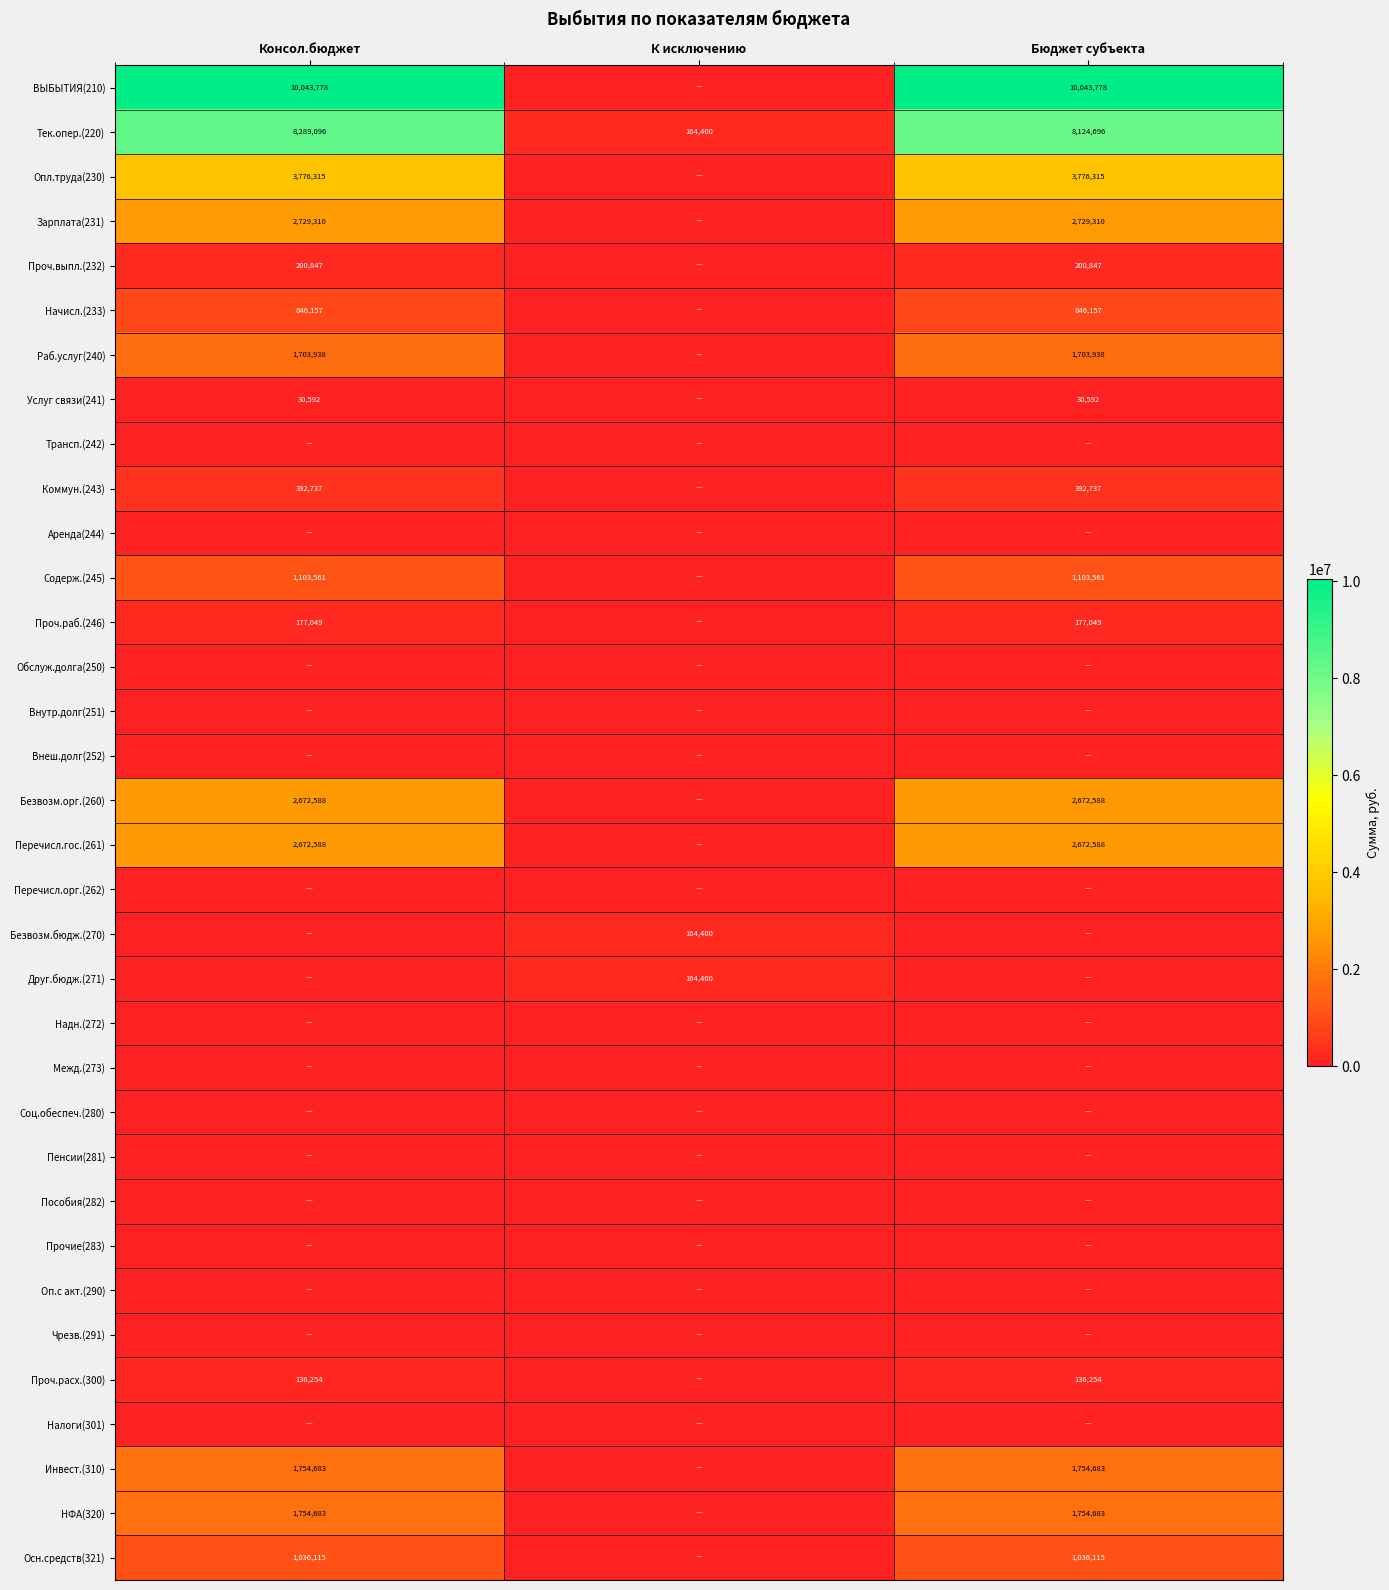

Is it true that Проч.раб.(246) equals 177049.0 at Бюджет субъекта?

True